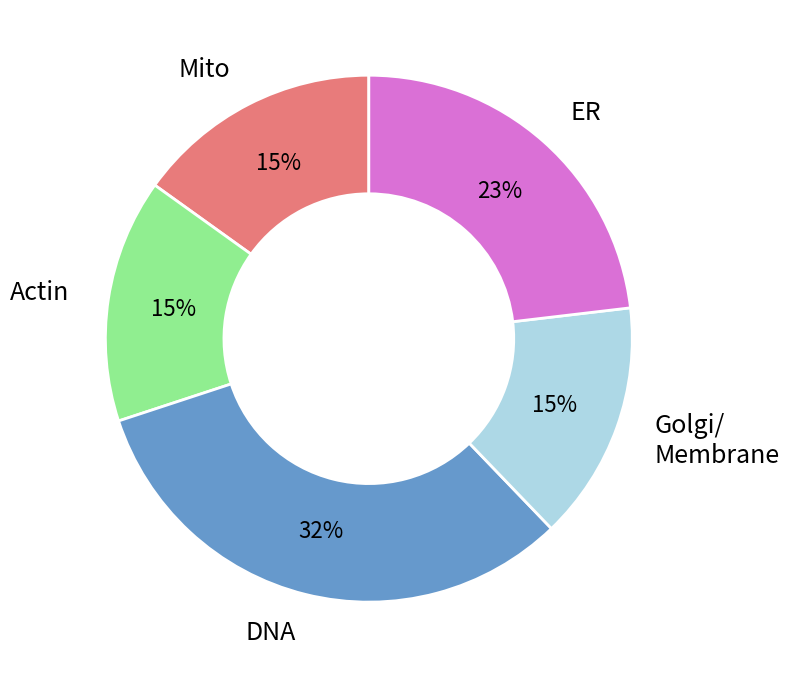

Count the number of slices in the pie.

5